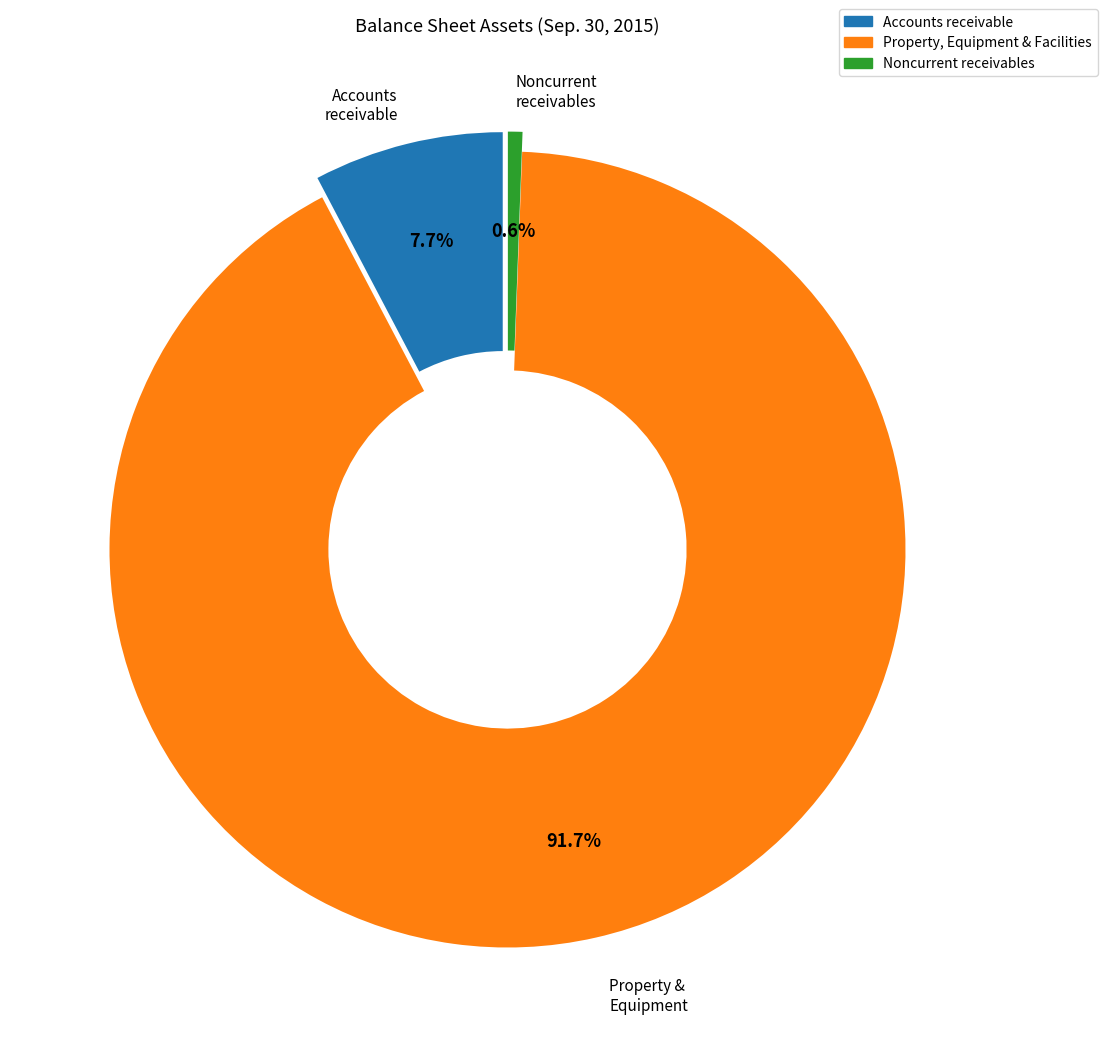

Is there a majority slice in this chart?

Yes